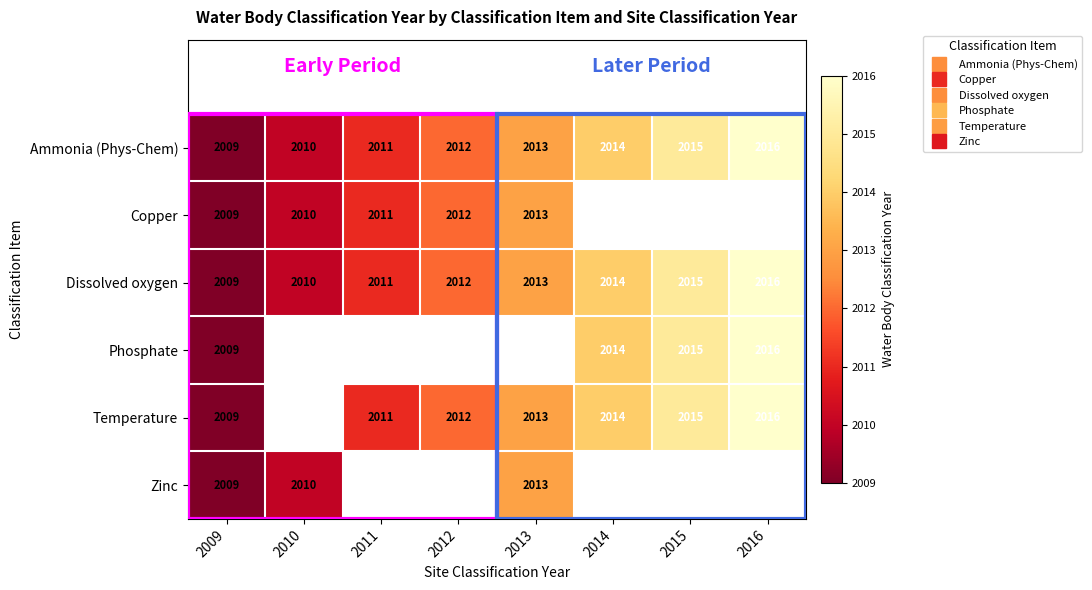

What is the difference between the maximum and second lowest values in the Dissolved oxygen series?

6.0